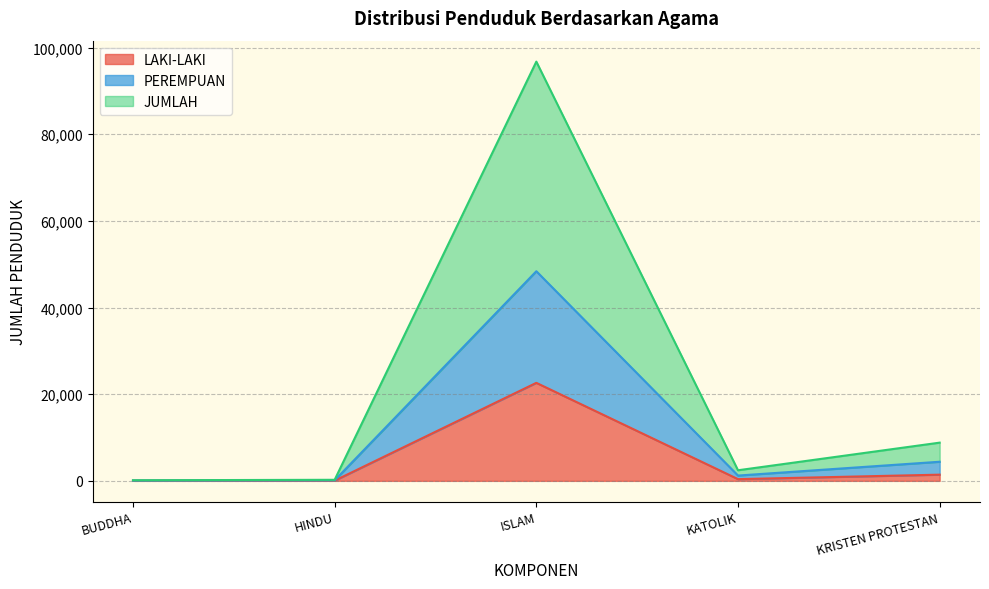

Reading right to left, transcribe all the data shown in this chart.

LAKI-LAKI: 1428	397	22618	47	34
PEREMPUAN: 4409	1222	48374	122	68
JUMLAH: 8818	2444	96748	244	136